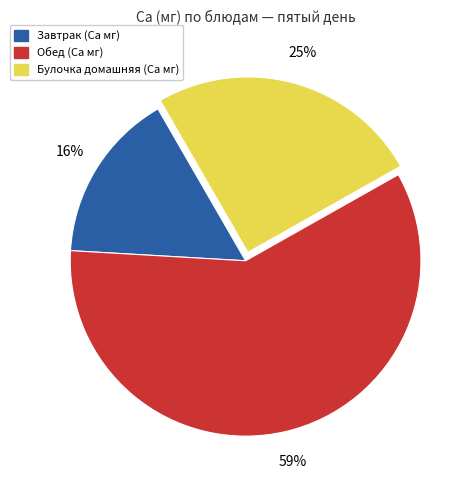

To the nearest percent, what is the difference between the largest and smallest slice percentages?

43%